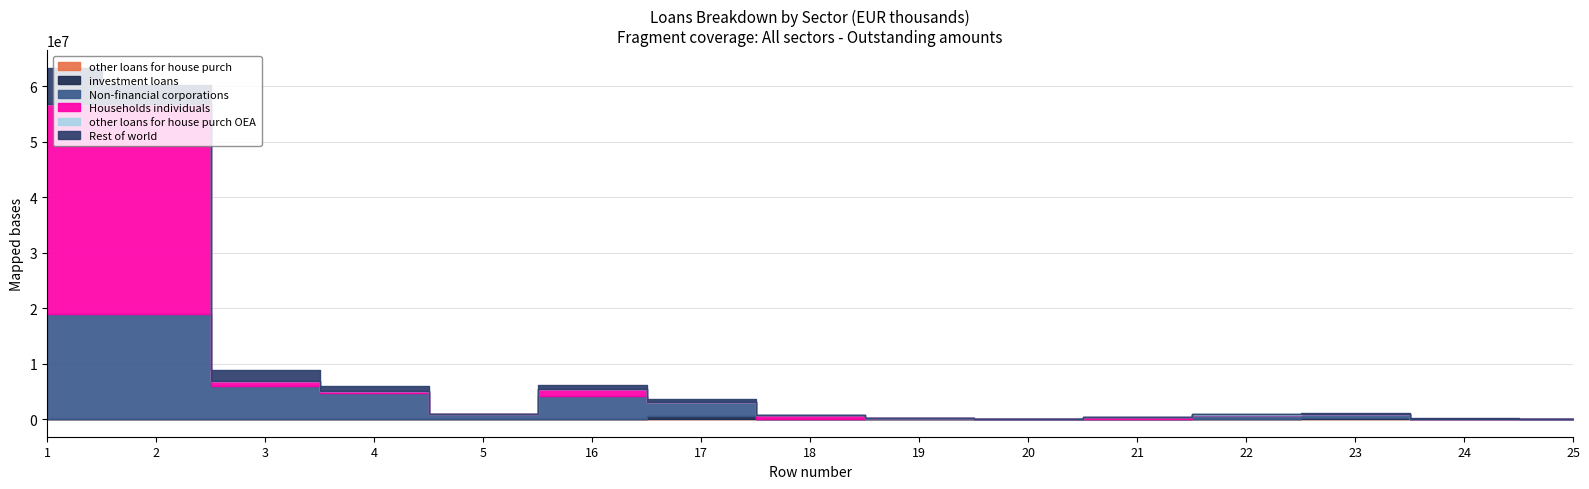

Which series has the largest total across all categories?

Households individuals